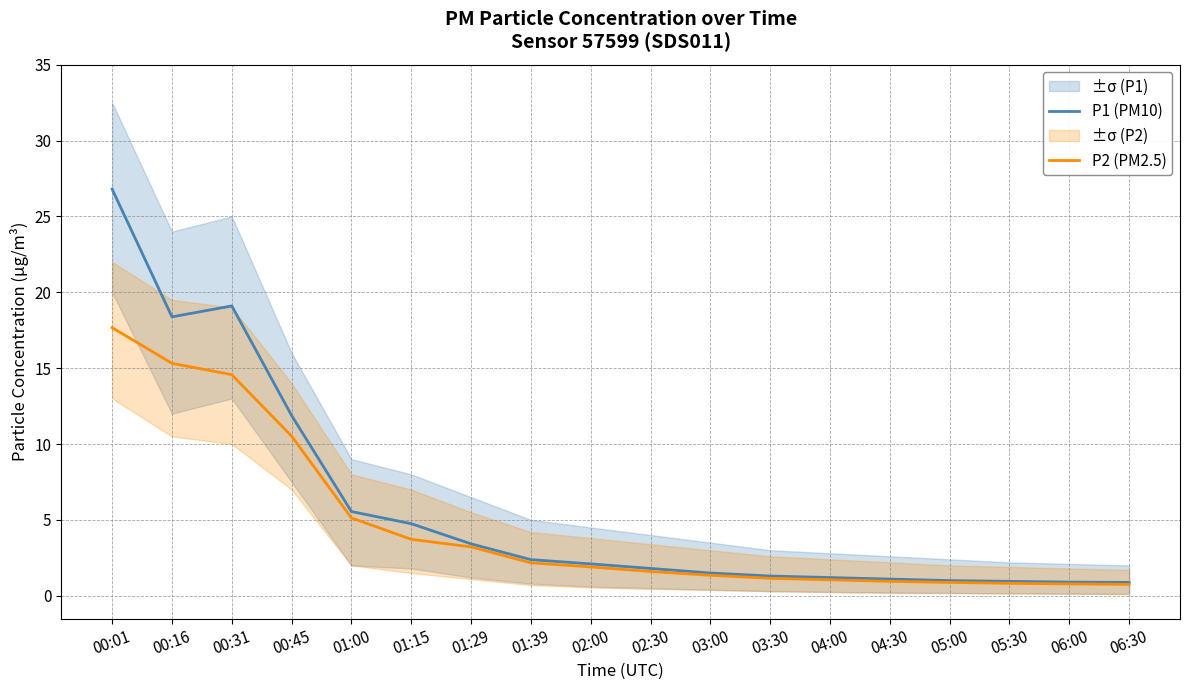

True or false: P2 (PM2.5) and P1 (PM10) intersect in this chart.

False